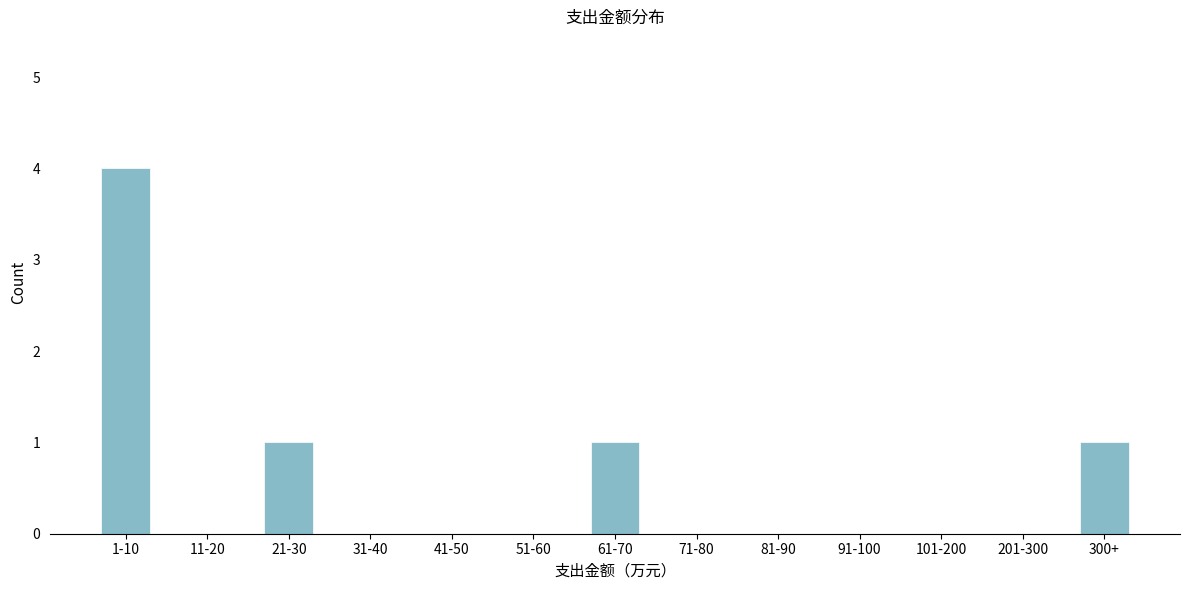

Reading left to right, transcribe all the data shown in this chart.

1-10=4	11-20=0	21-30=1	31-40=0	41-50=0	51-60=0	61-70=1	71-80=0	81-90=0	91-100=0	101-200=0	201-300=0	300+=1